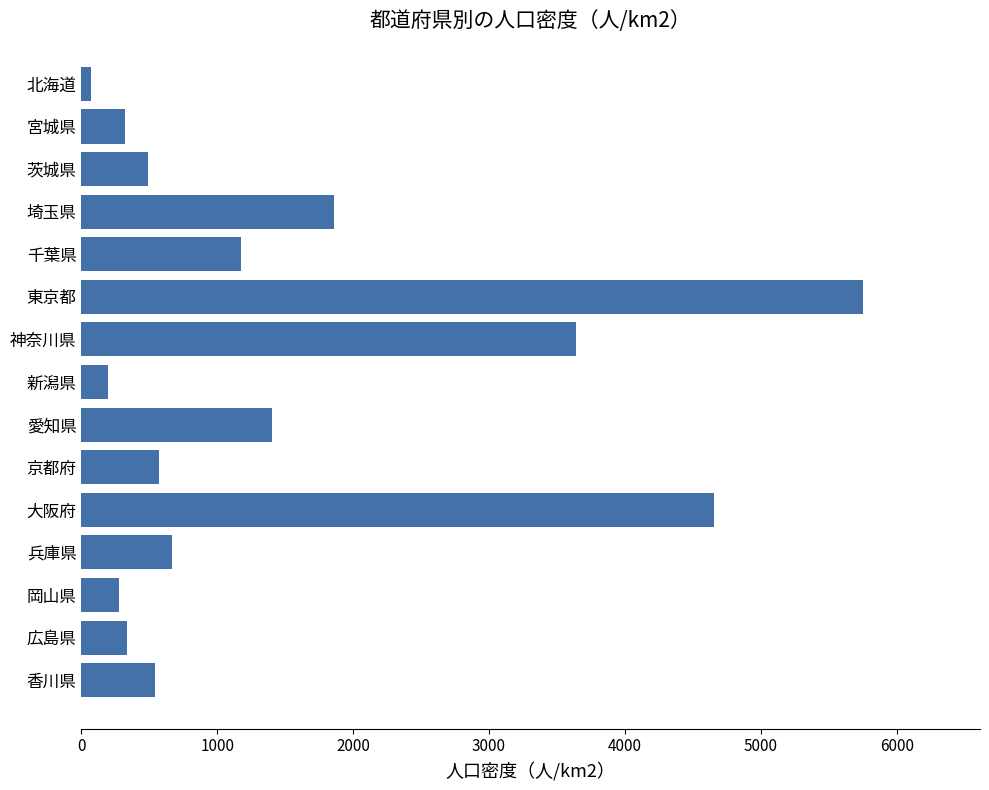

True or false: the data shows 1446.0 at 東京都.

False